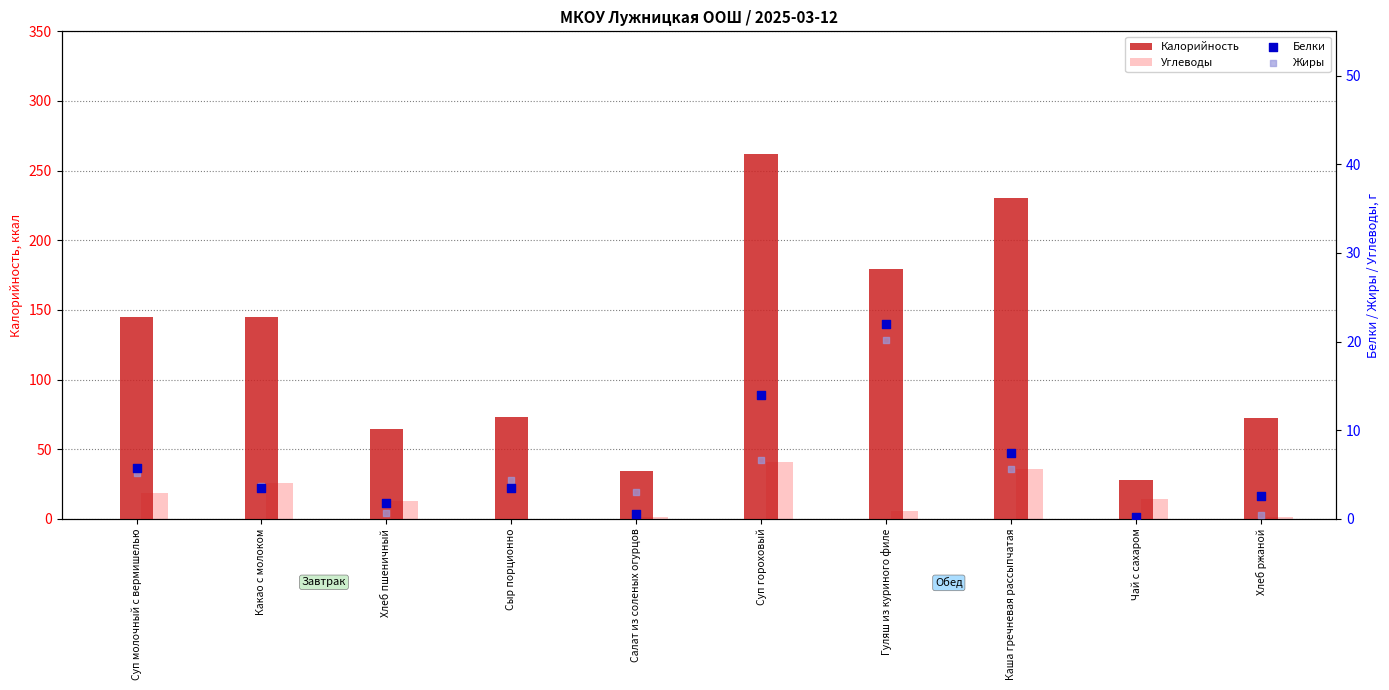

What are all the series names shown in the legend?

Калорийность, Углеводы, Белки, Жиры